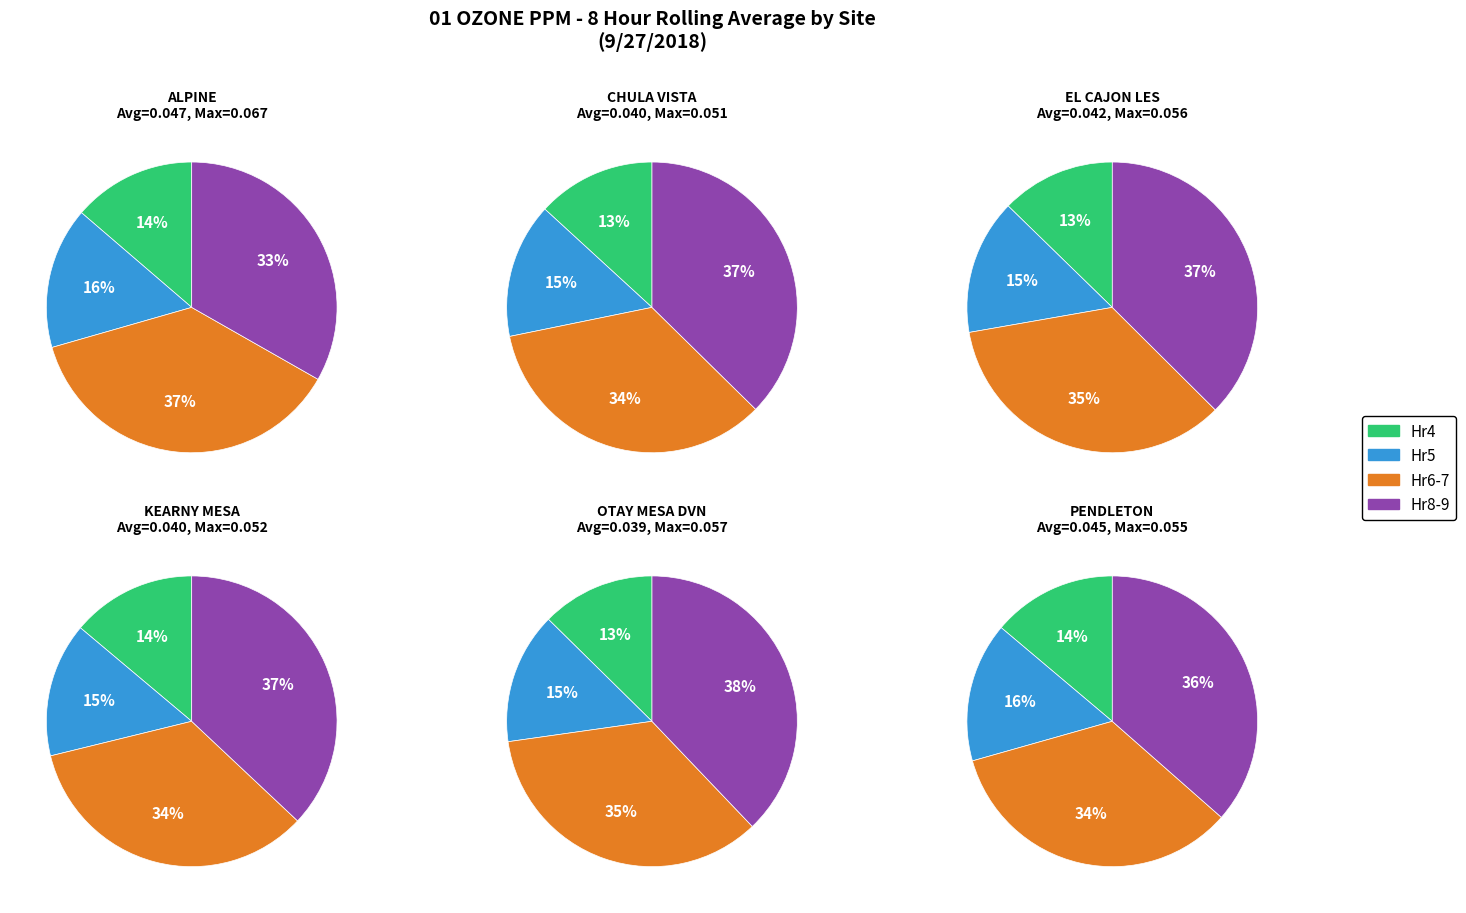

At 1, list the series in order from largest to smallest.

ALPINE, PENDLETON, KEARNY MESA, CHULA VISTA, OTAY MESA DVN, EL CAJON LES